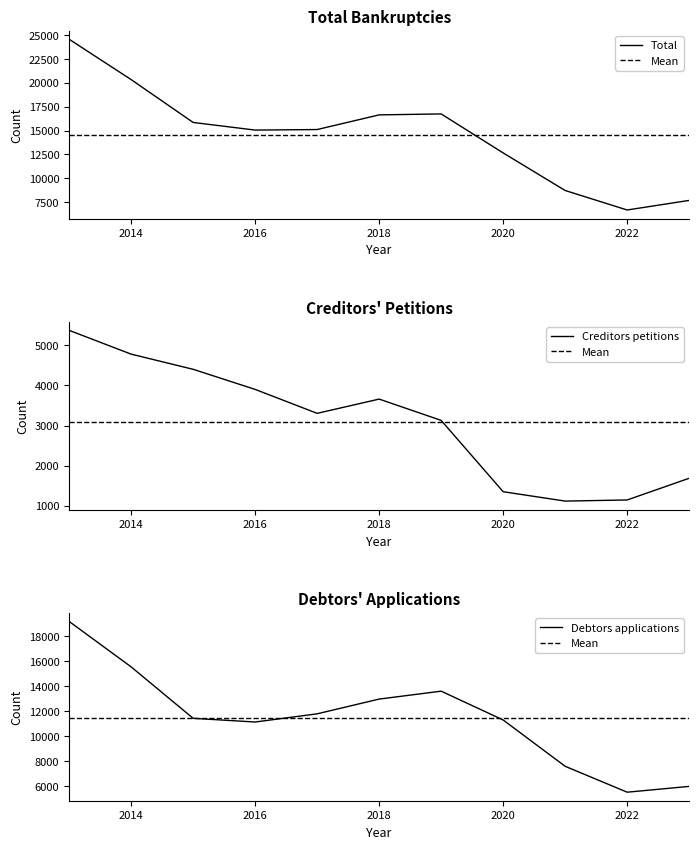

At which category is the sum across all series the highest?

2013